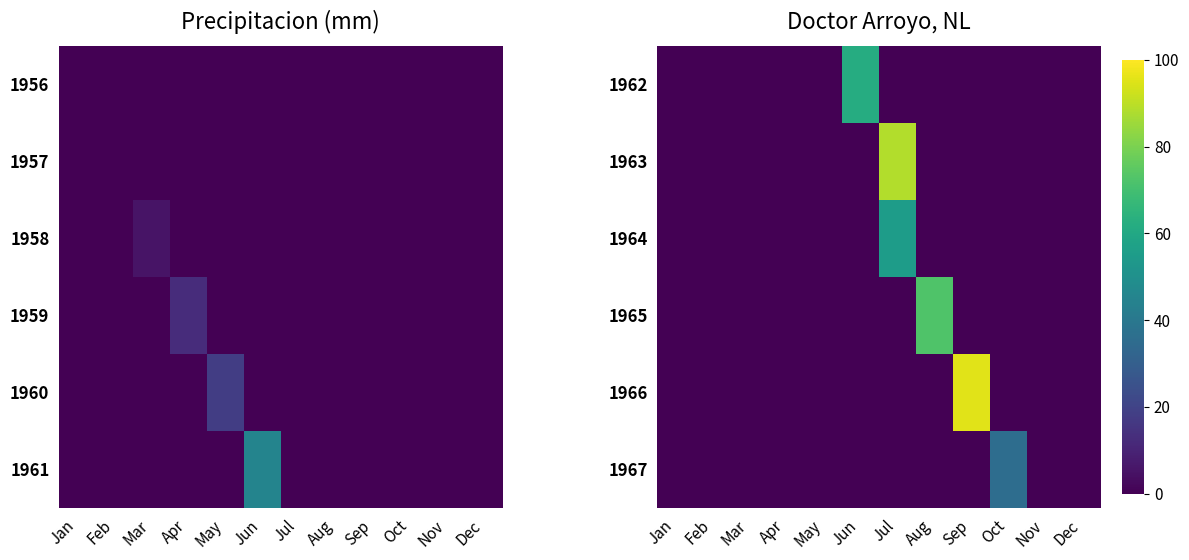

How many values in 1967 are above zero?

1